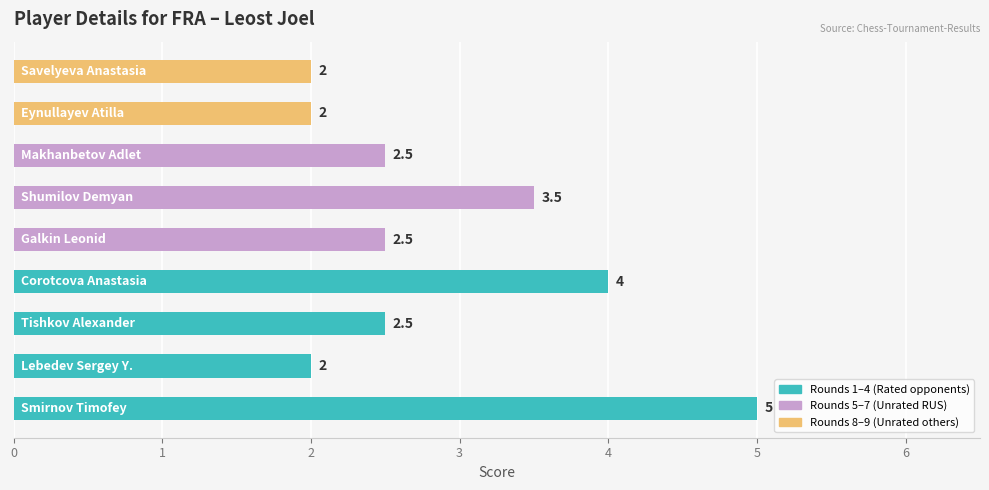

How many data points does each series have?

9